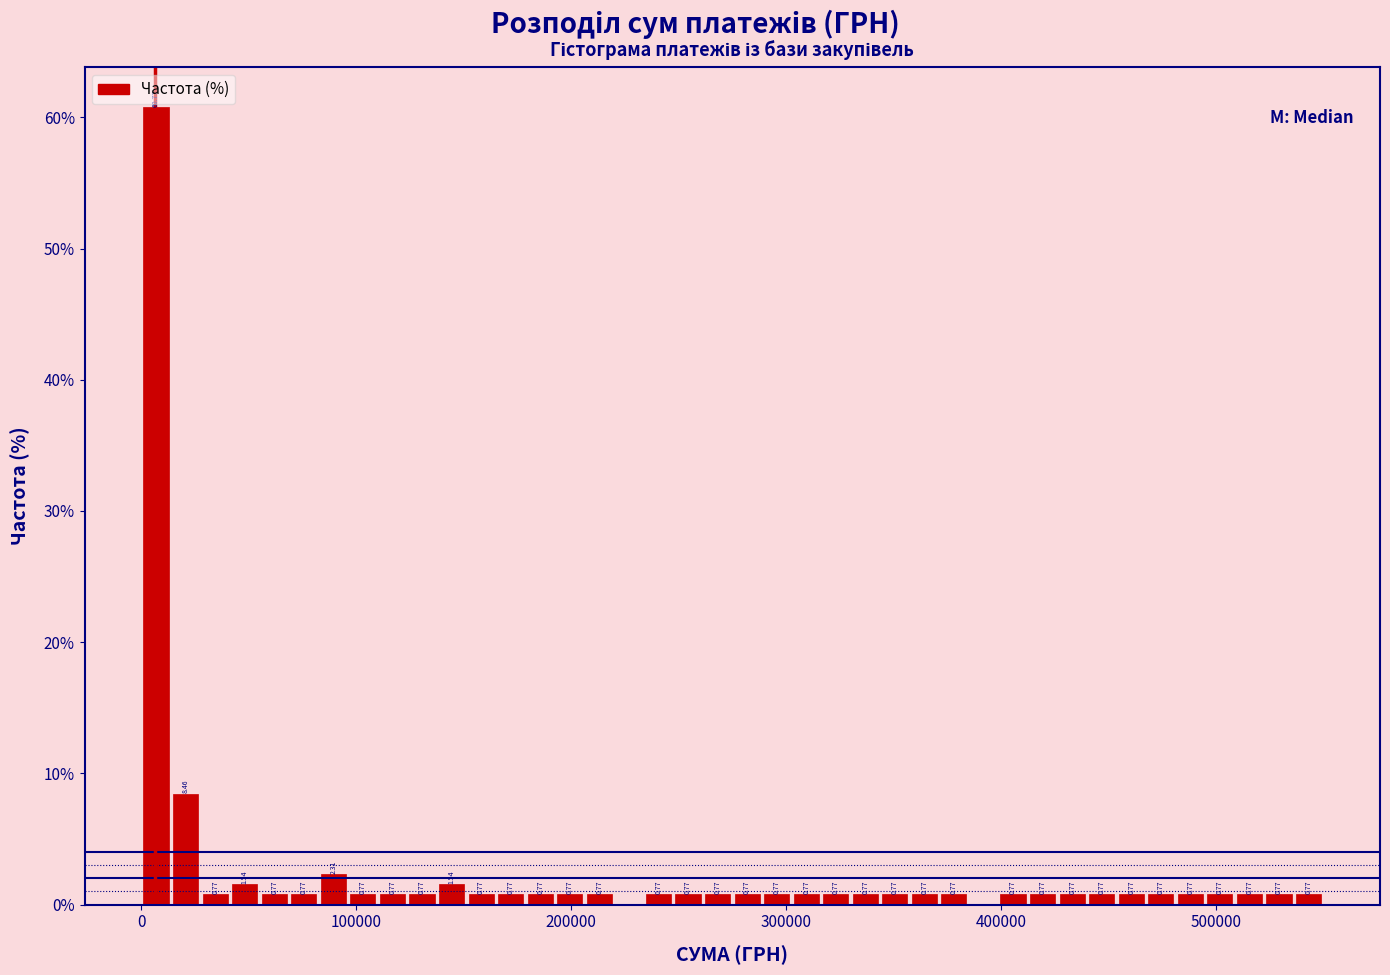

Read against the x-axis, roughly where is the centre of the tallest bar?

10000